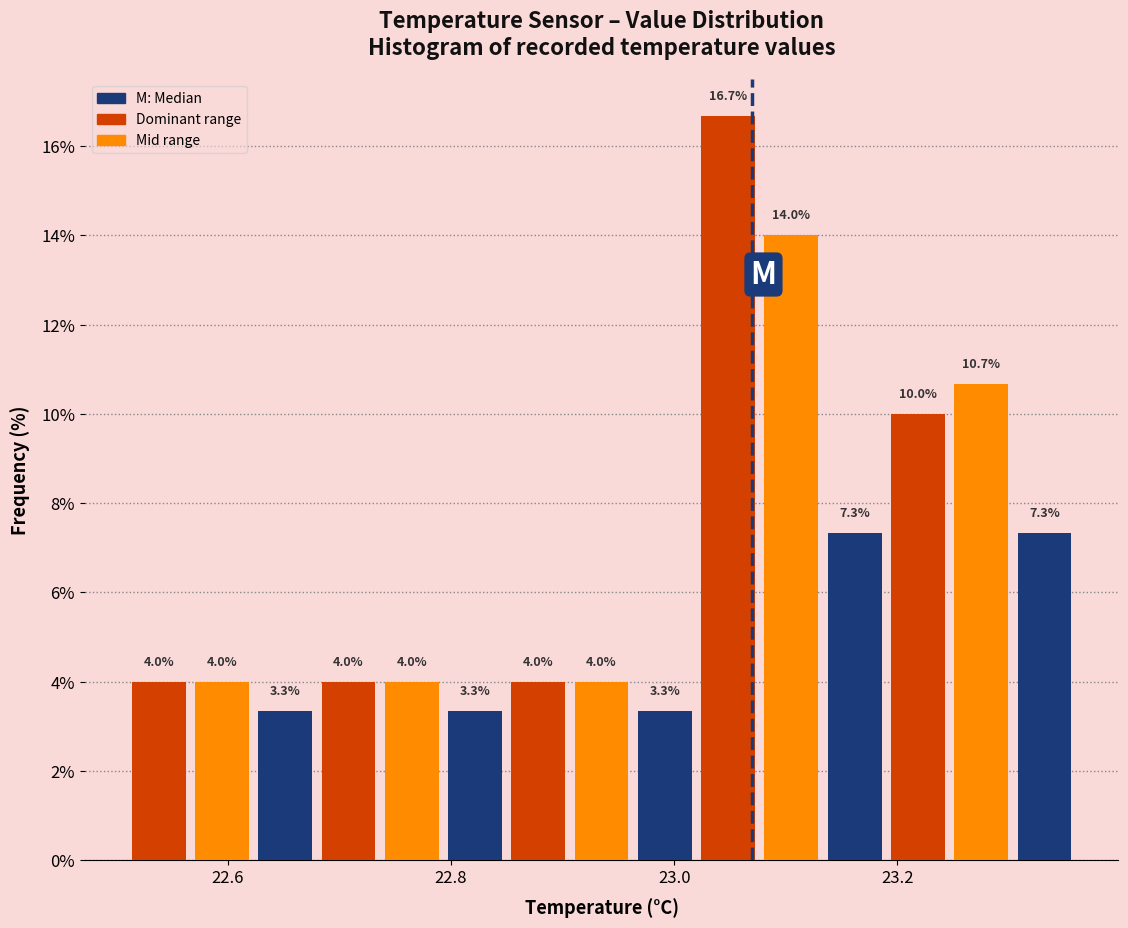

Around what value on the x-axis is the tallest bar? Give the approximate position of its centre, as read against the axis.

23.04